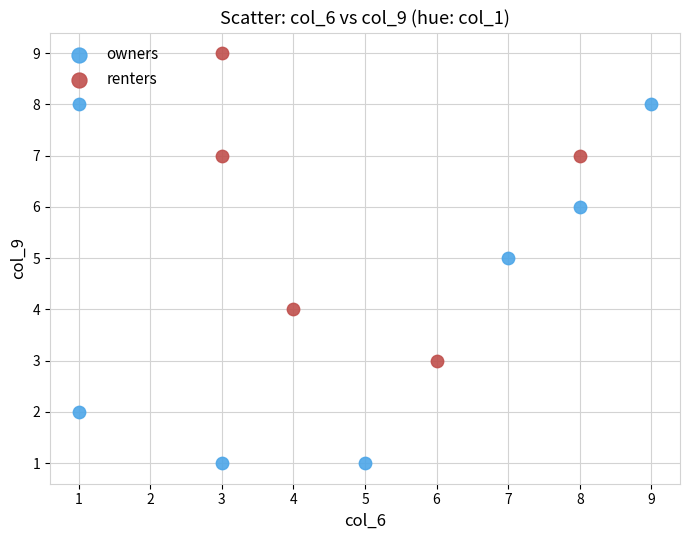

Which series has the largest Y range (max minus min)?

owners